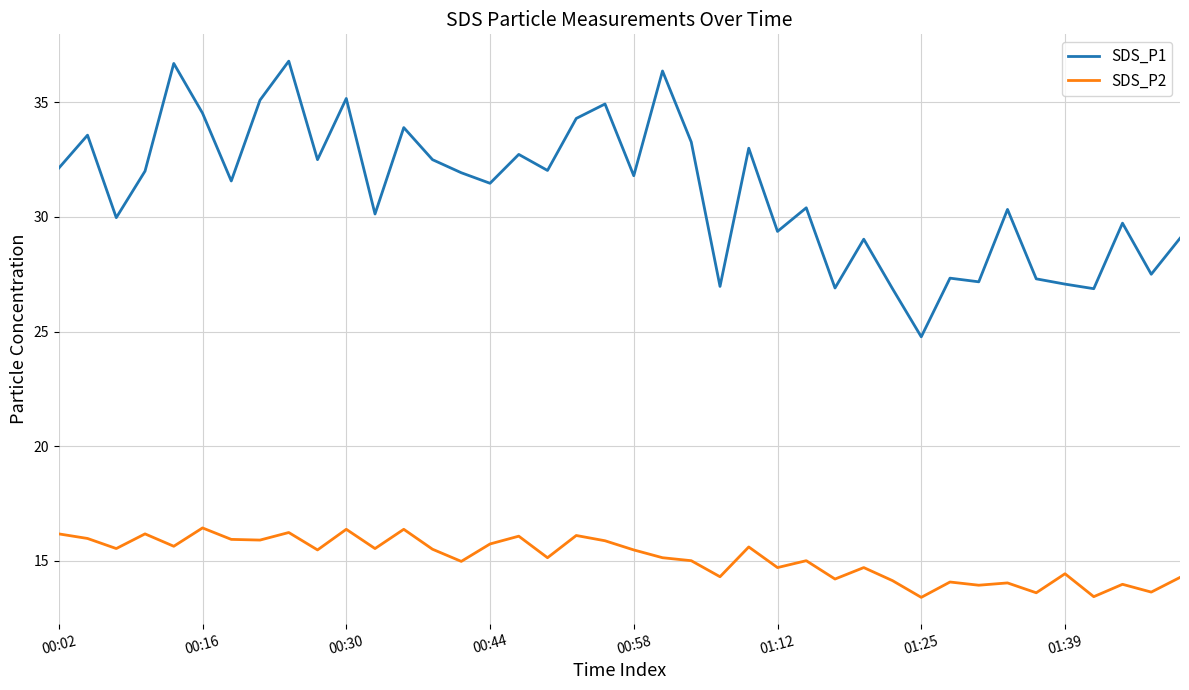

Which series has the widest spread of values?

SDS_P1